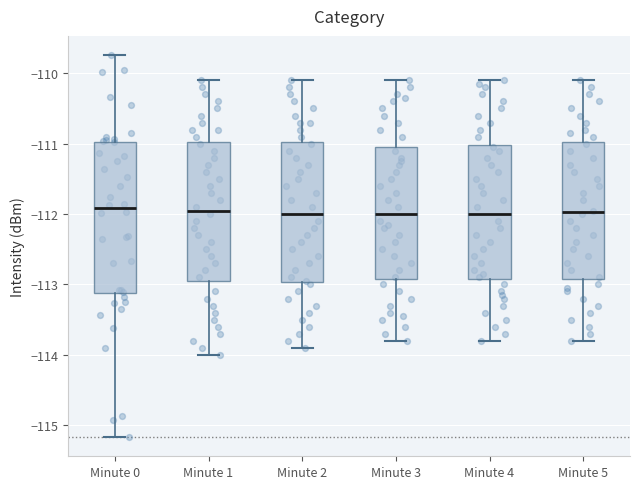

Reading left to right, transcribe this box plot: for each box, give where its median line is, the range the box spans, and where its two whiskers end, as read against the y-axis. The values are not printed on the chart, so give them approximately, as read against the axis.

Minute 0: median -111.9, box -113.1 to -111.0, whiskers -115.2 to -109.7
Minute 1: median -111.9, box -112.9 to -111.0, whiskers -114.0 to -110.1
Minute 2: median -112.0, box -113.0 to -111.0, whiskers -113.9 to -110.1
Minute 3: median -112.0, box -112.9 to -111.0, whiskers -113.8 to -110.1
Minute 4: median -112.0, box -112.9 to -111.0, whiskers -113.8 to -110.1
Minute 5: median -112.0, box -112.9 to -111.0, whiskers -113.8 to -110.1